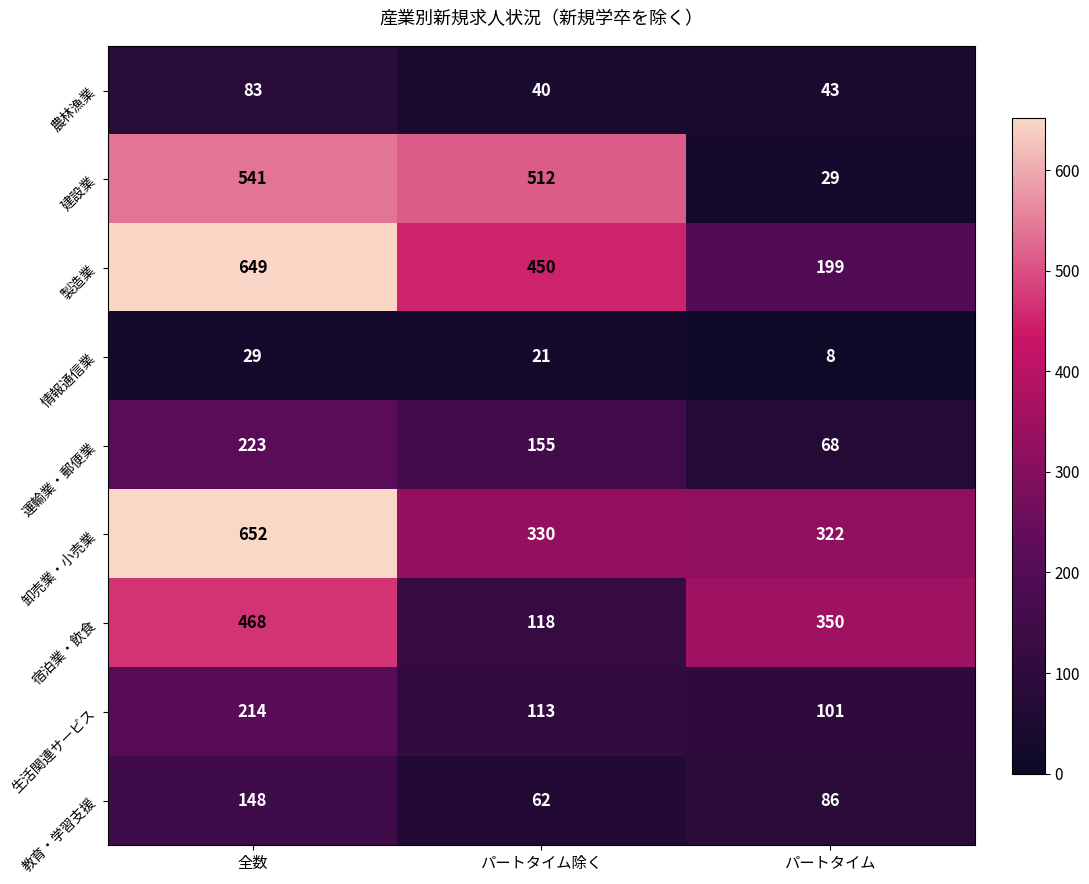

Reading left to right, extract all data points from this chart.

農林漁業: 全数=83	パートタイム除く=40	パートタイム=43
建設業: 全数=541	パートタイム除く=512	パートタイム=29
製造業: 全数=649	パートタイム除く=450	パートタイム=199
情報通信業: 全数=29	パートタイム除く=21	パートタイム=8
運輸業・郵便業: 全数=223	パートタイム除く=155	パートタイム=68
卸売業・小売業: 全数=652	パートタイム除く=330	パートタイム=322
宿泊業・飲食: 全数=468	パートタイム除く=118	パートタイム=350
生活関連サービス: 全数=214	パートタイム除く=113	パートタイム=101
教育・学習支援: 全数=148	パートタイム除く=62	パートタイム=86